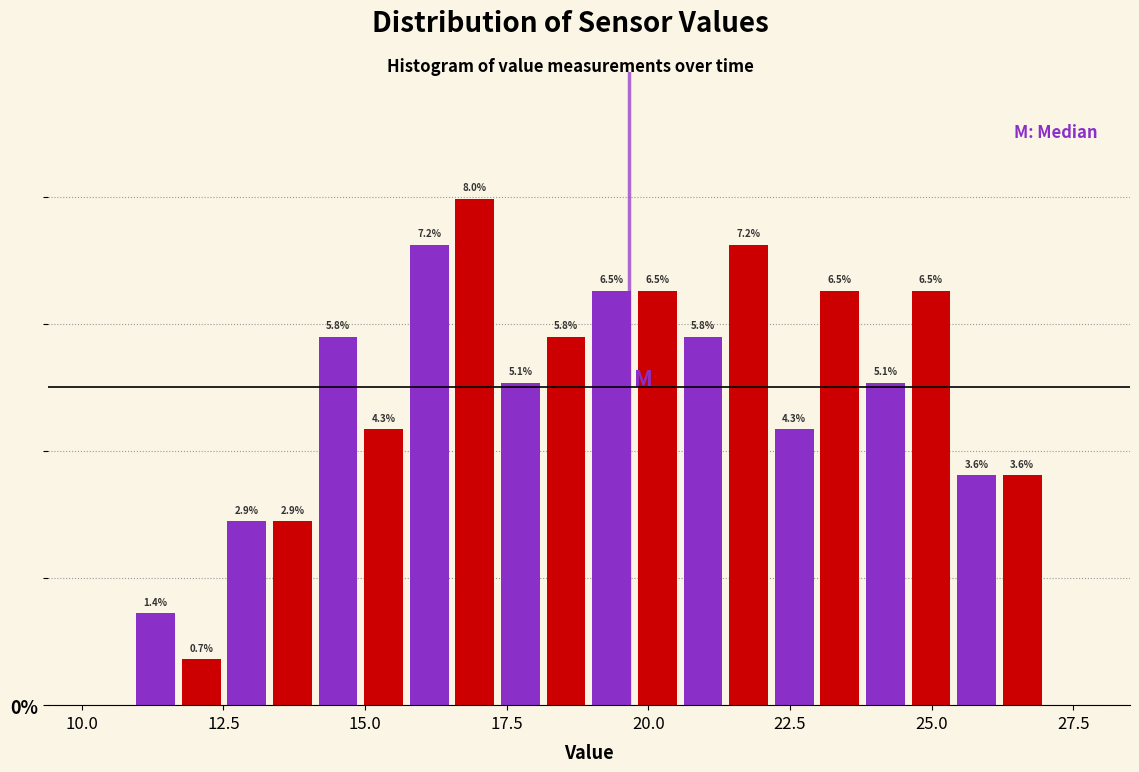

Read against the x-axis, roughly where is the centre of the tallest bar?

17.0